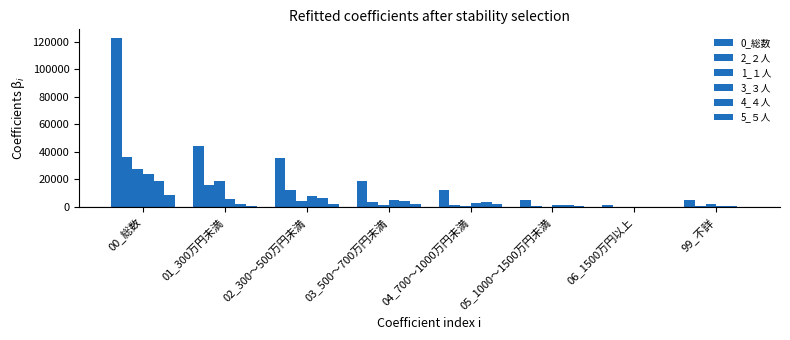

Count the number of categories in the chart.

8